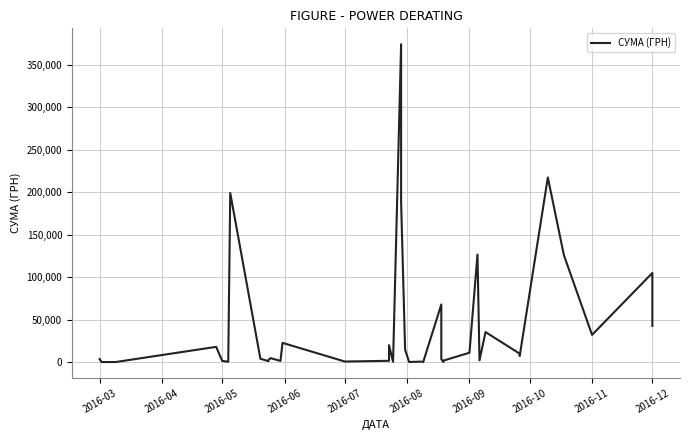

How many interior local valleys (lower than both neighbors) does the data have?

12